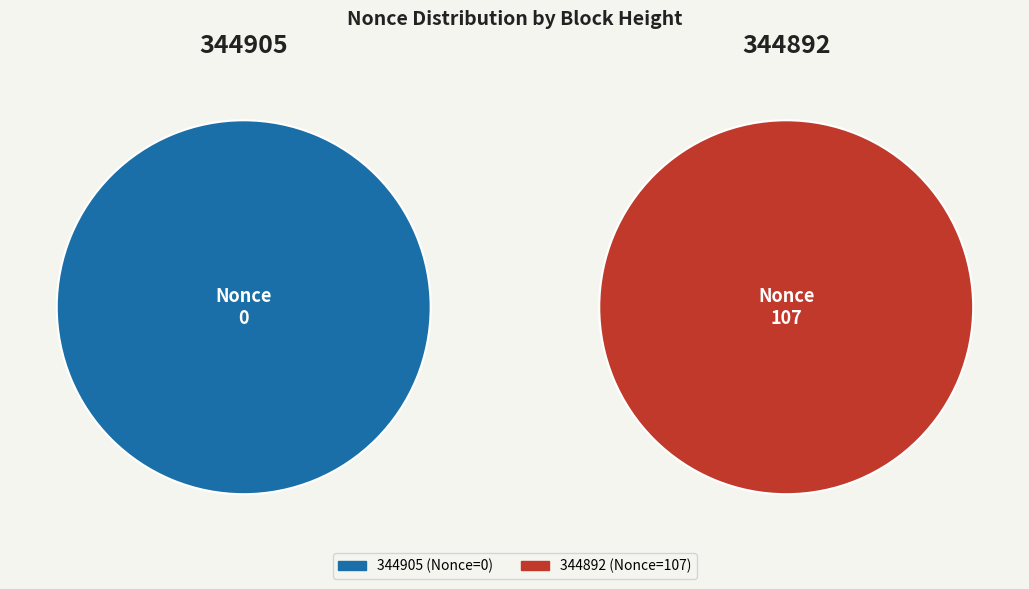

Which slice is the largest?

344892